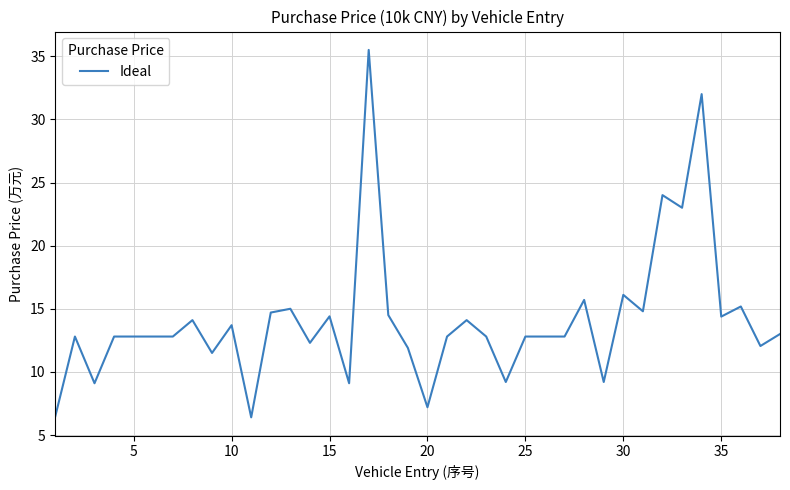

What is the greatest value displayed?

35.5